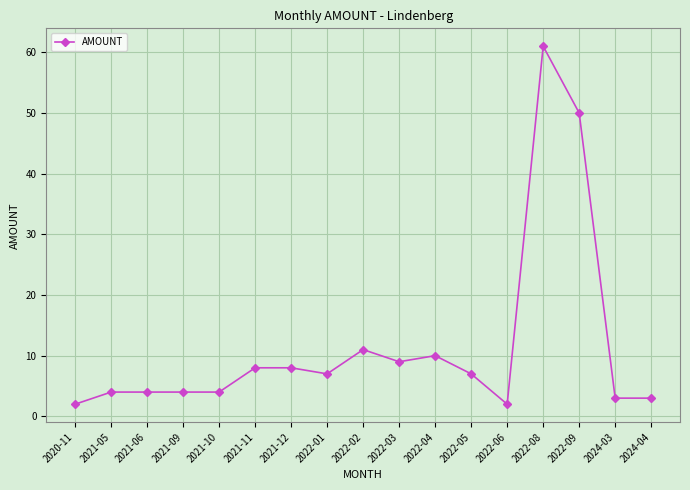

What position from the left is 2021-06?

3